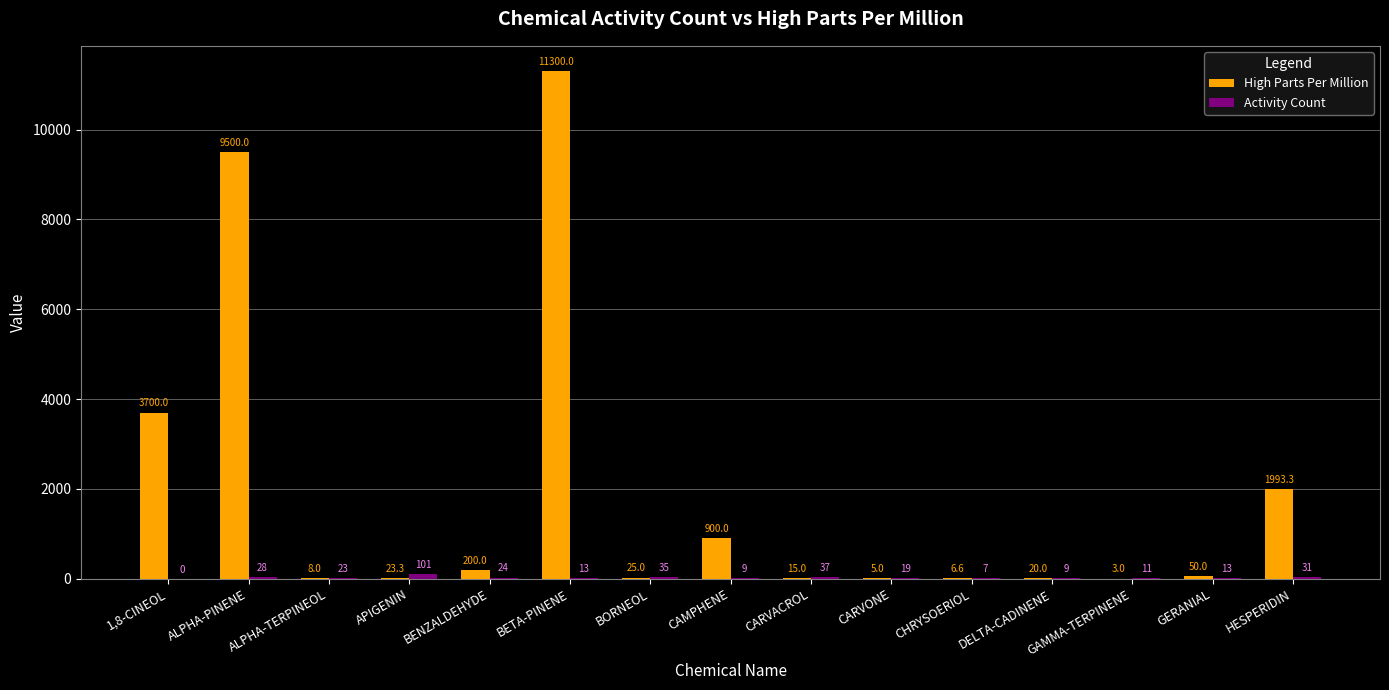

Is it true that High Parts Per Million equals 3700.0 at 1,8-CINEOL?

True